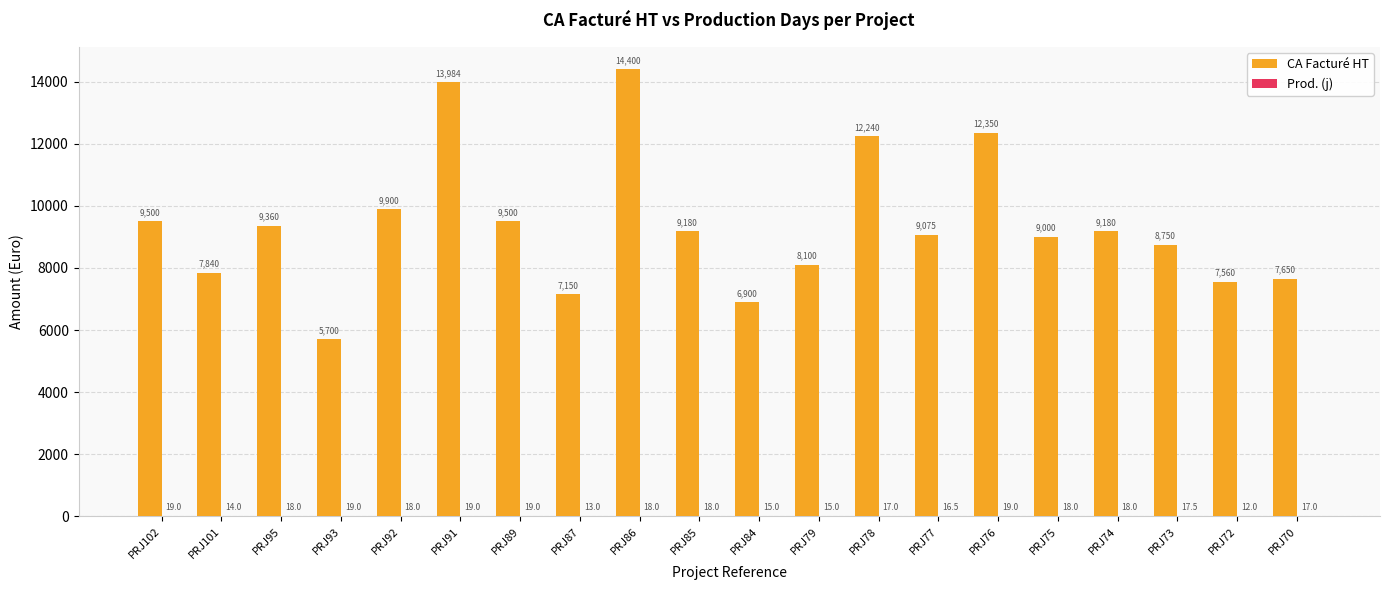

Which category has the highest value in the CA Facturé HT series?

PRJ86